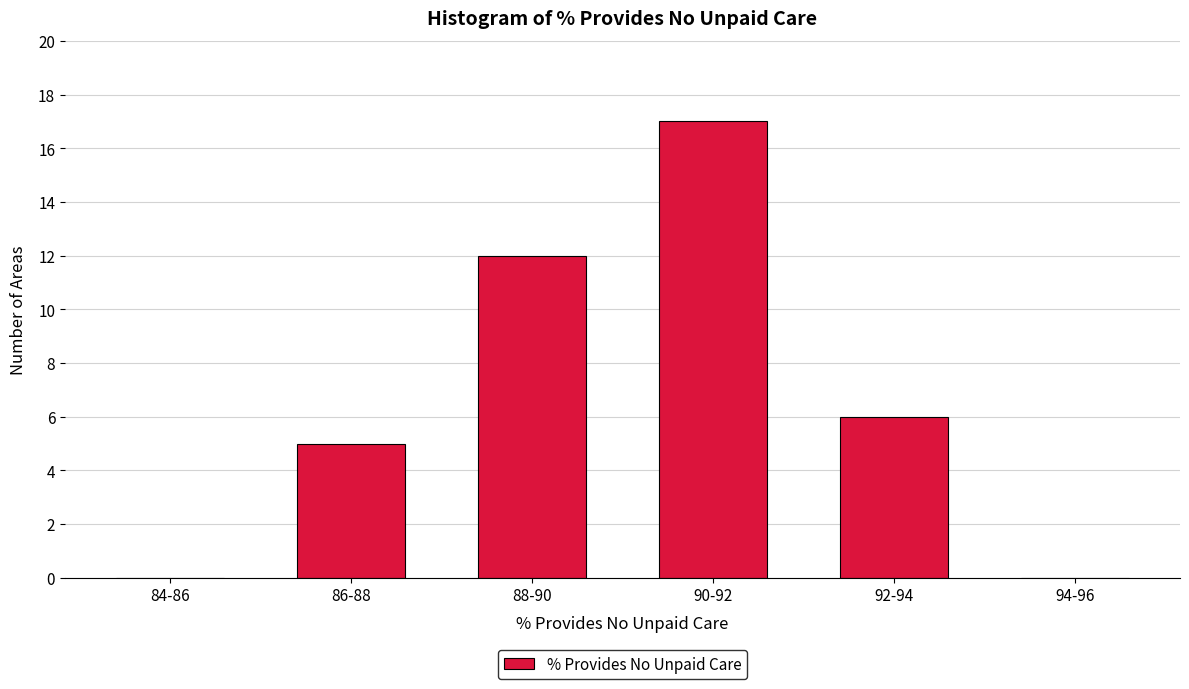

Reading left to right, transcribe all the data shown in this chart.

84-86=0	86-88=5	88-90=12	90-92=17	92-94=6	94-96=0